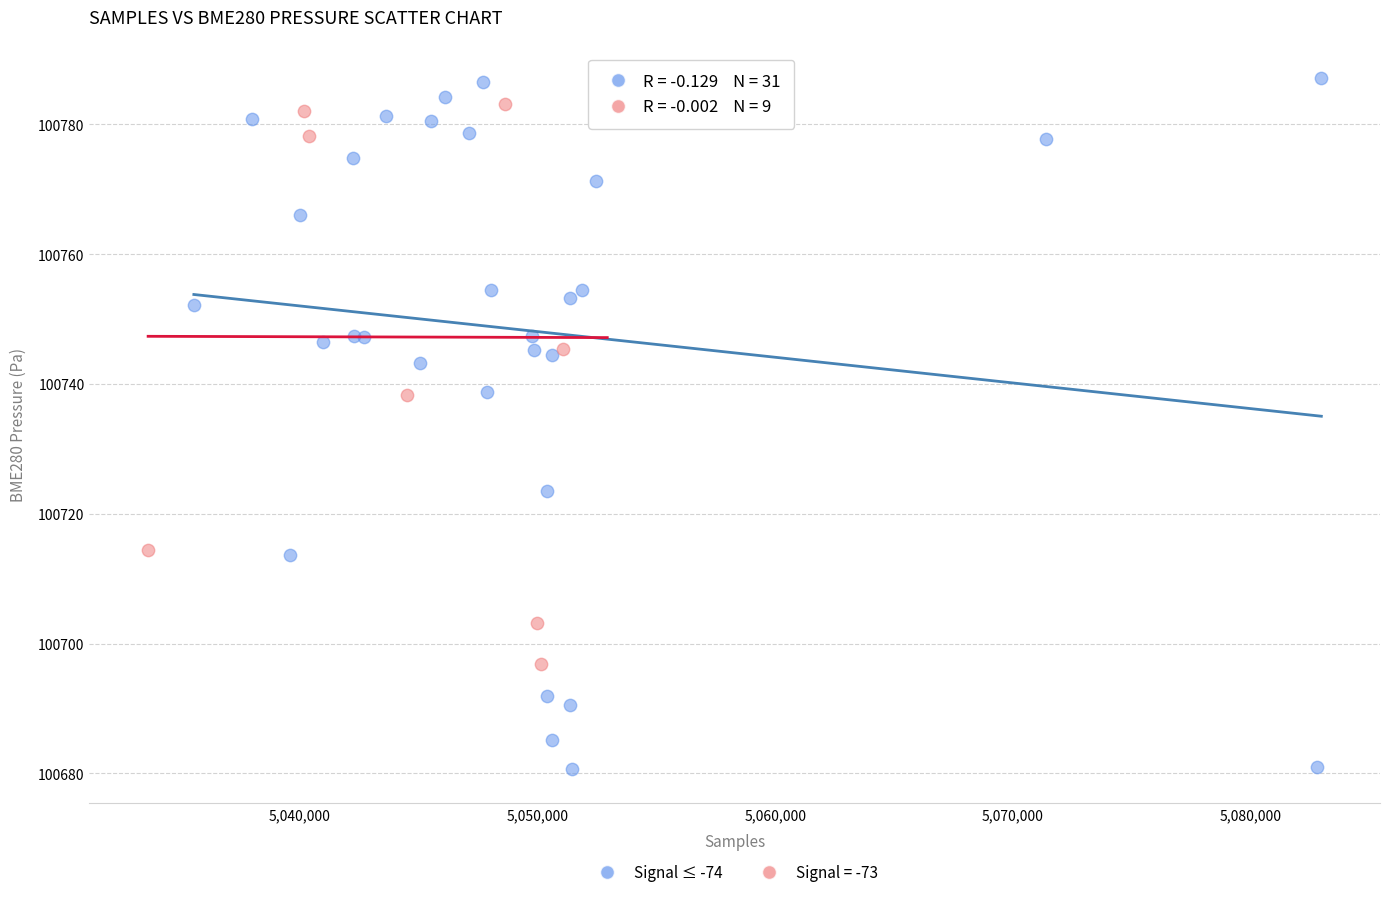

Which series has the widest spread of Y values?

Signal ≤ -74